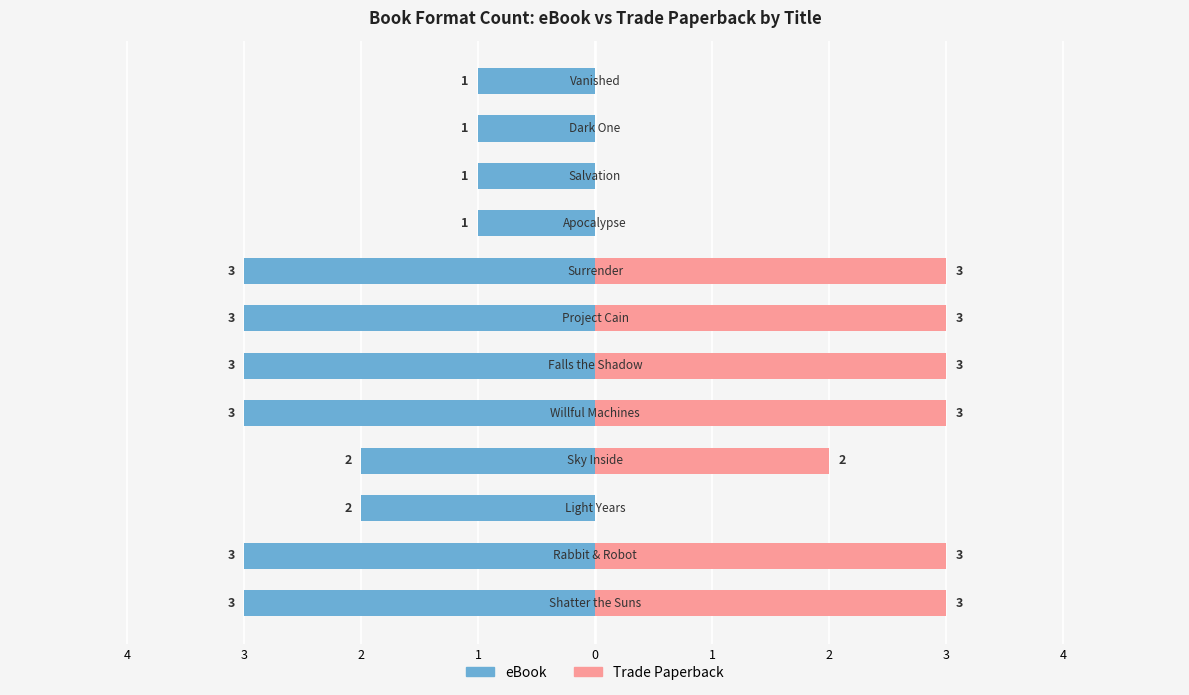

What is the difference between the second highest and minimum values in the eBook series?

2